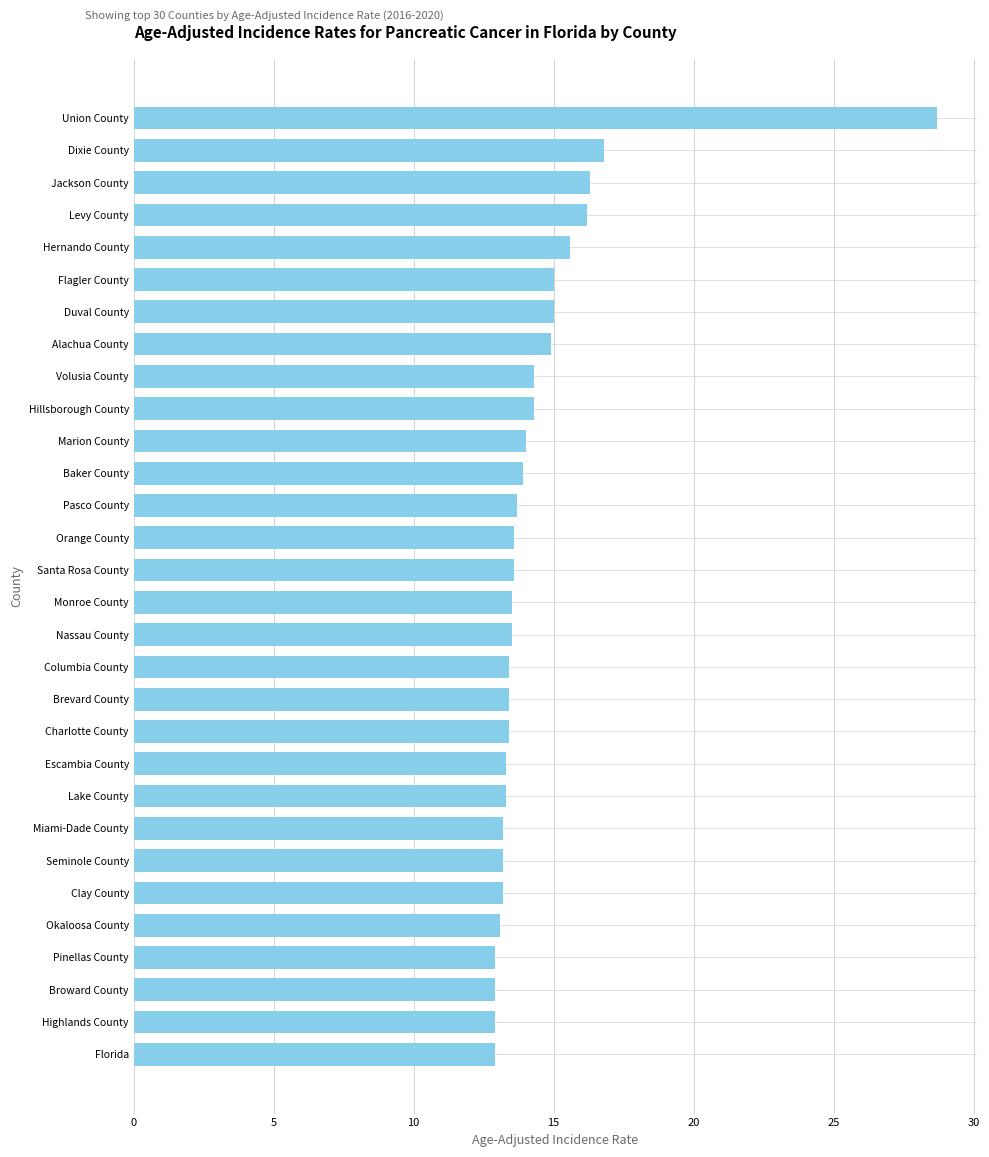

Between Okaloosa County and Levy County, which is larger?

Levy County